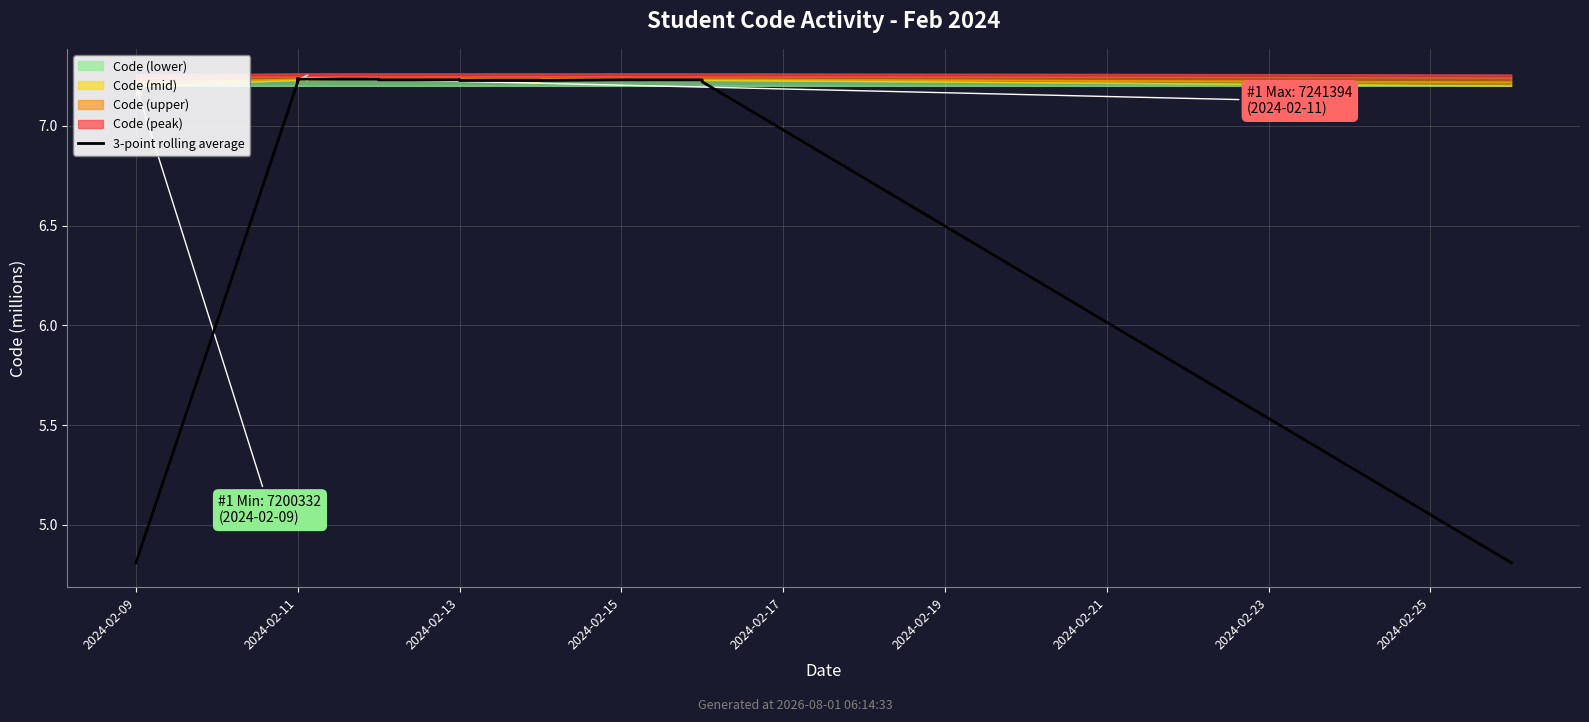

True or false: the data has more than 2 interior local peaks.

True